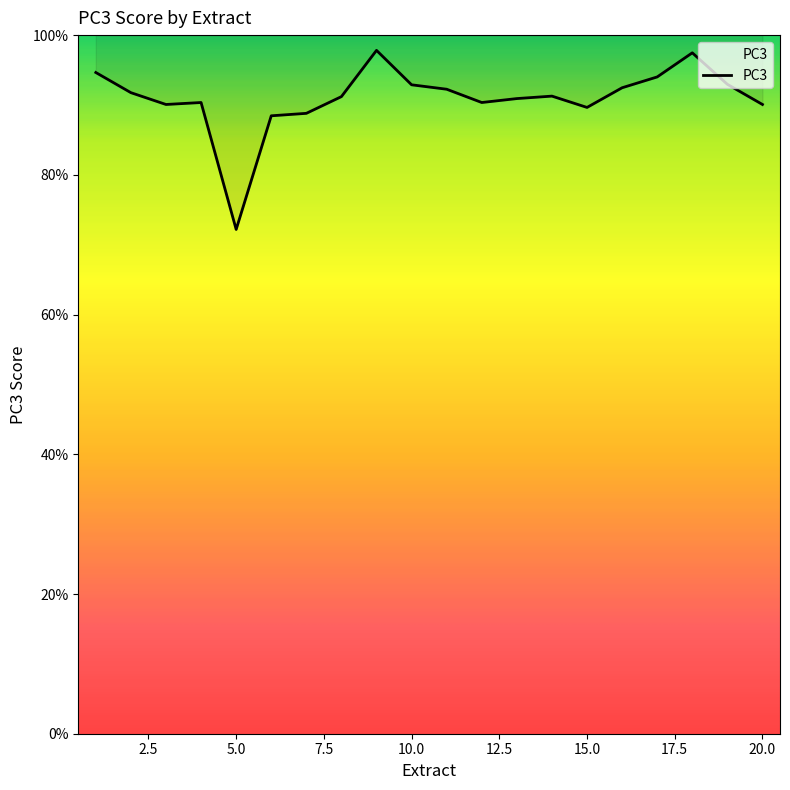

The value at 4 is 0.9. True or false?

True